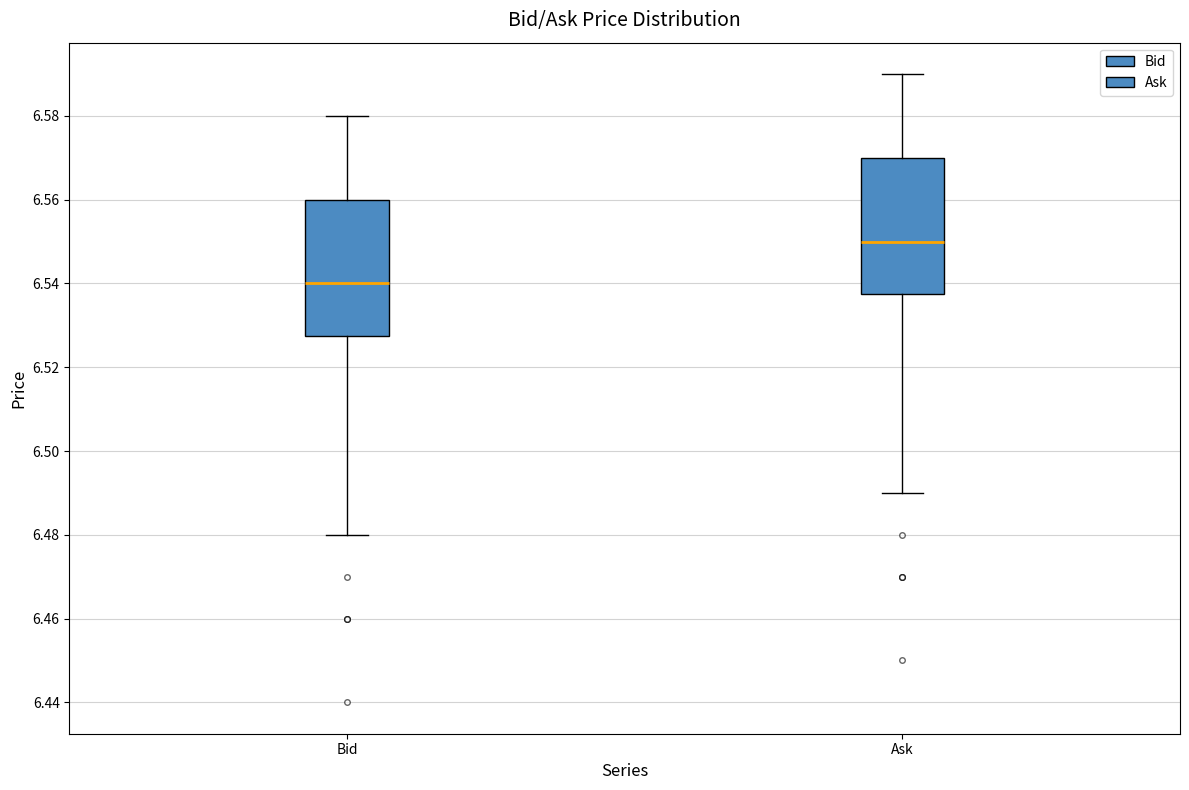

Where is the upper edge of the box for Bid on the y-axis? The values are not printed on the chart, so give them approximately, as read against the axis.

6.560